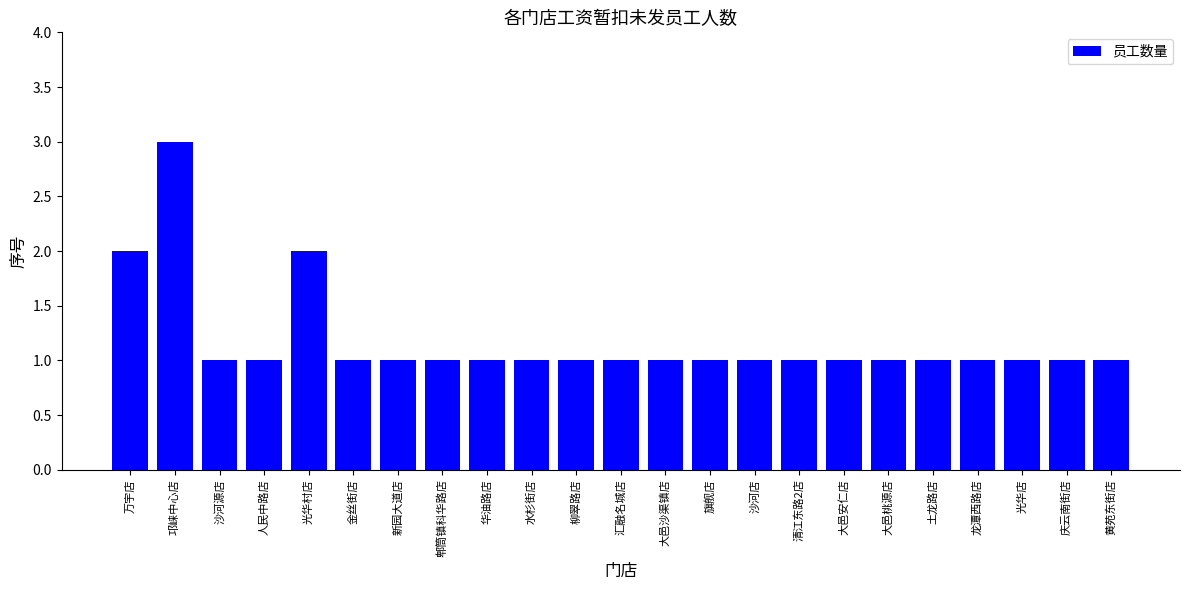

What is the sum of all values?

27